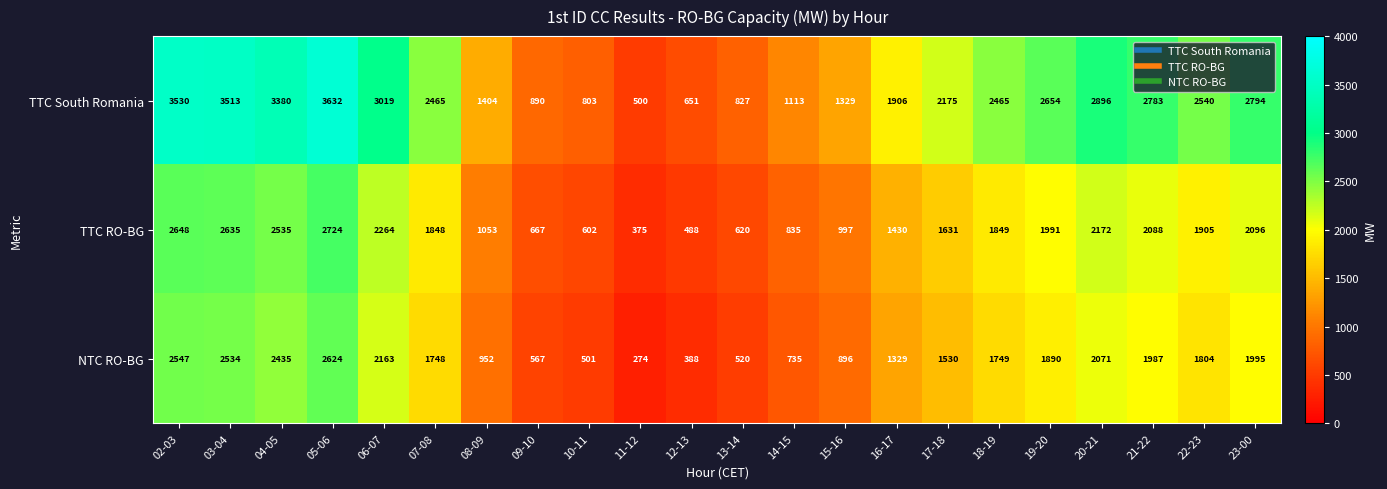

The value of TTC RO-BG at 09-10 is 667. True or false?

True